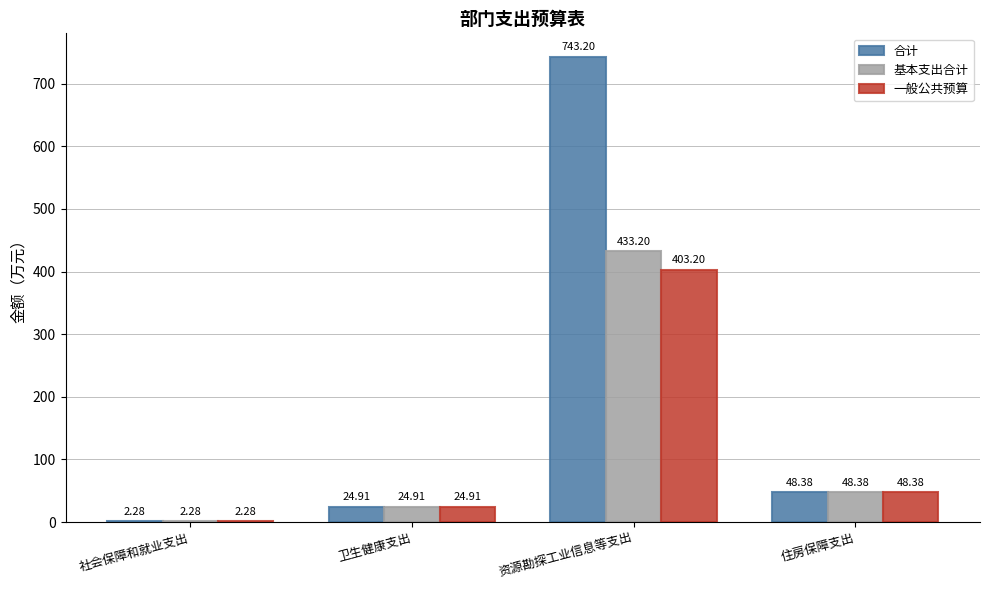

What is the sum of the 一般公共预算 values at 资源勘探工业信息等支出 and 卫生健康支出?

428.1